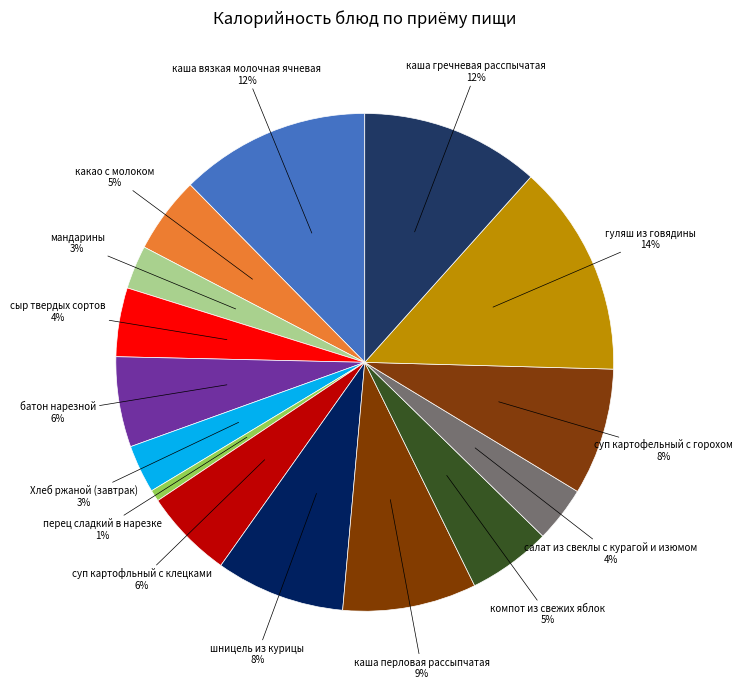

To the nearest percent, what portion does каша гречневая расспычатая represent?

12%